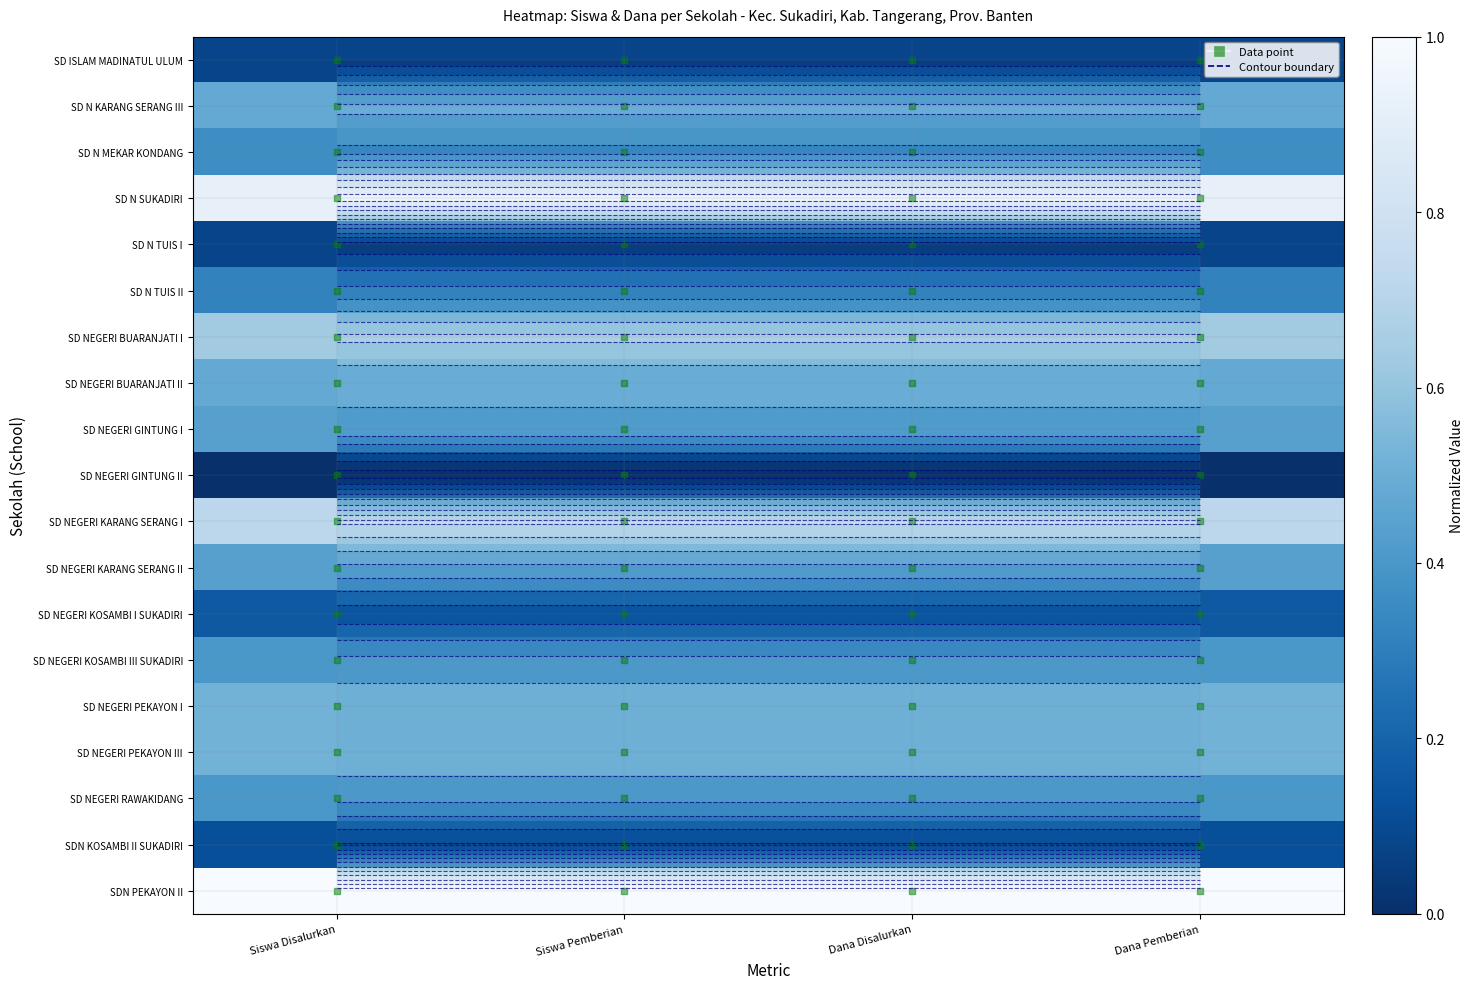

How many series are shown in this chart?

19